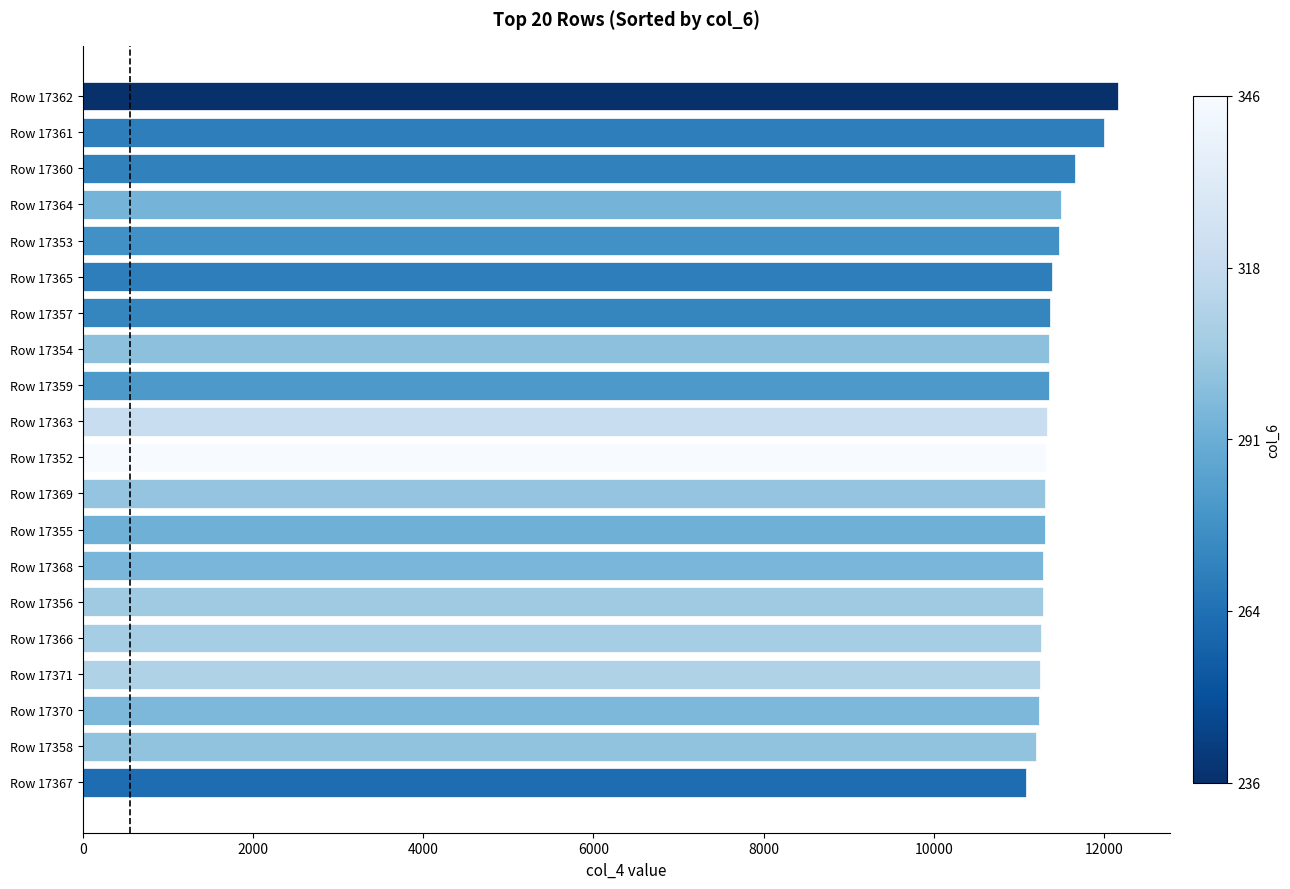

What is the sum of all values?

228108